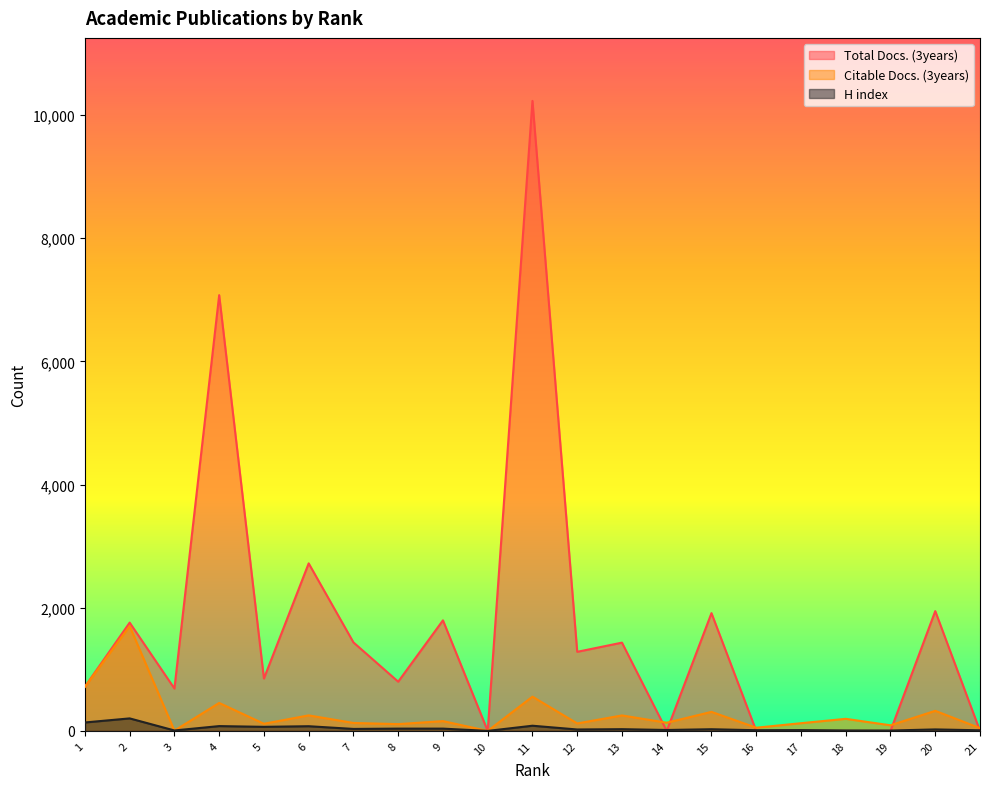

Which series ends up on top after the final intersection of Citable Docs. (3years) and H index?

Citable Docs. (3years)